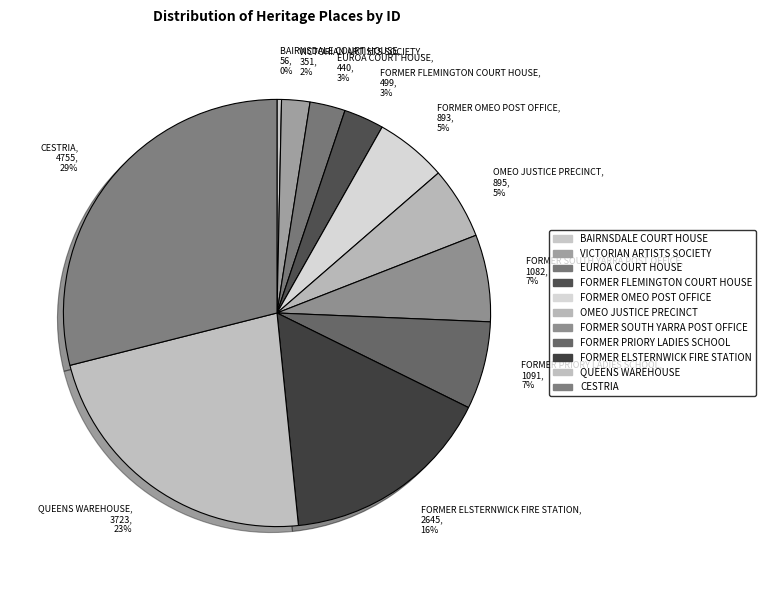

Combined, do VICTORIAN ARTISTS SOCIETY and EUROA COURT HOUSE account for over 50%?

No